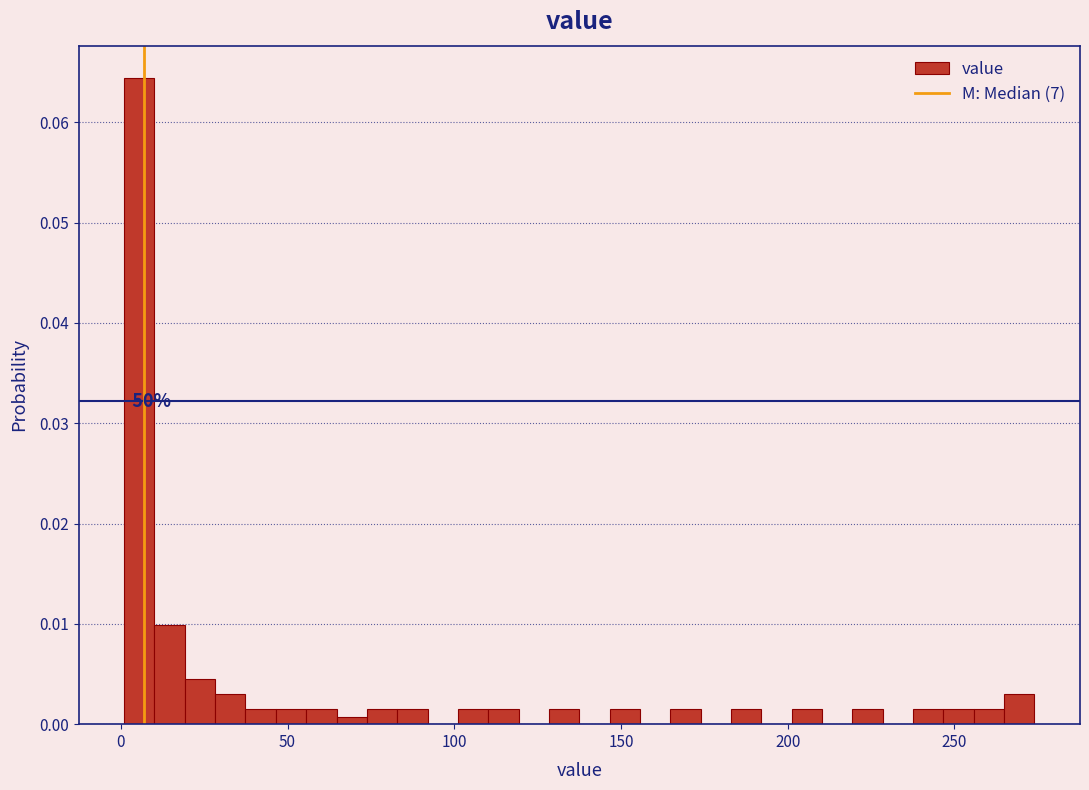

Read against the x-axis, roughly where is the centre of the tallest bar?

5